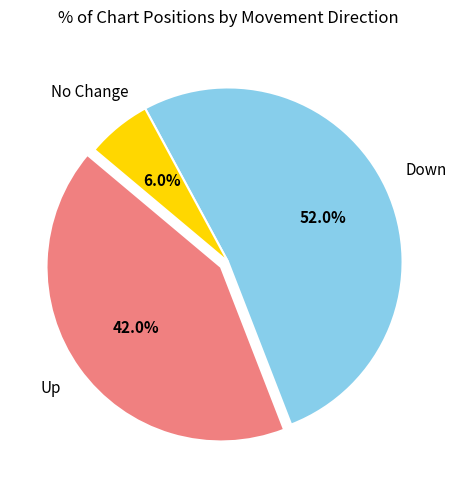

Which category has the biggest portion of the pie?

Down